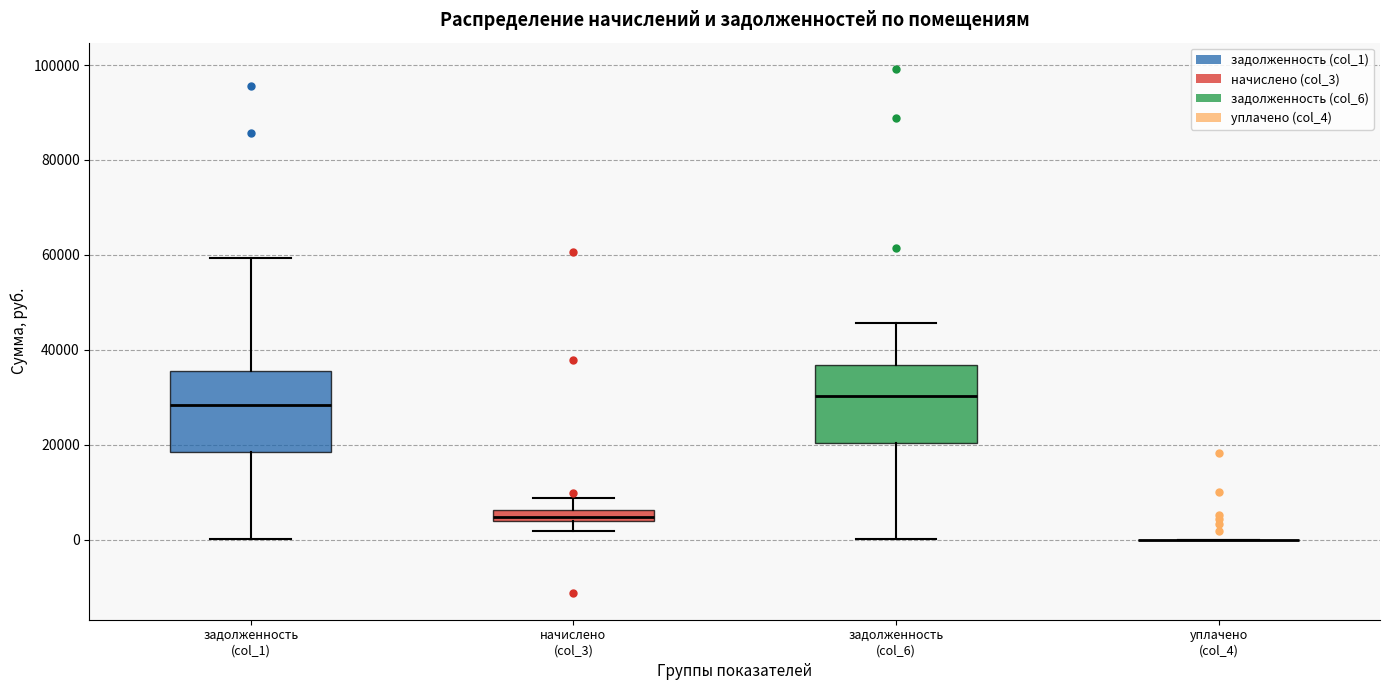

Where is the lower edge of the box for задолженность (col_1) on the y-axis? The values are not printed on the chart, so give them approximately, as read against the axis.

18000